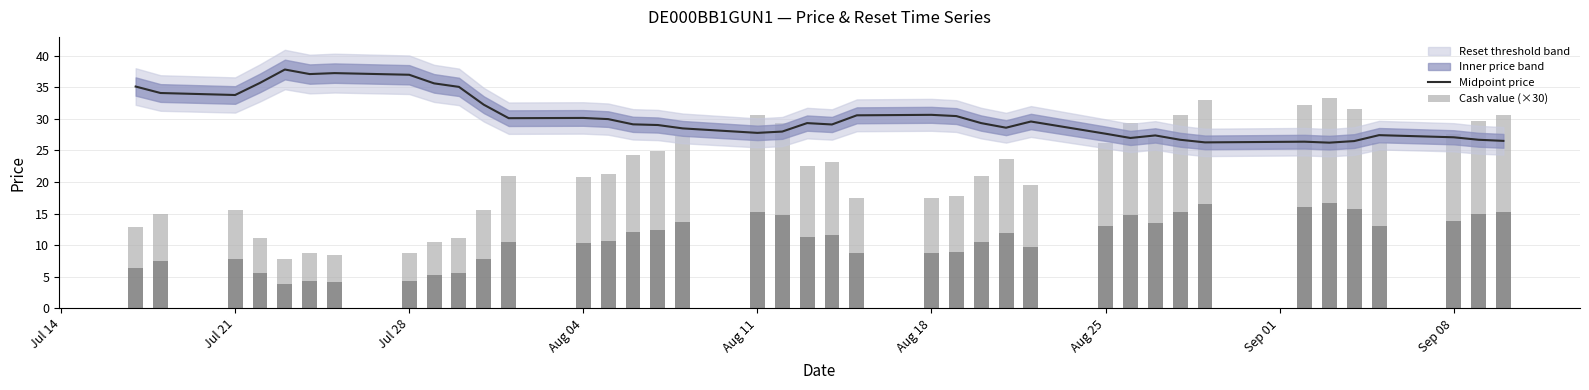

What is the lowest value of the Midpoint price series?

26.2